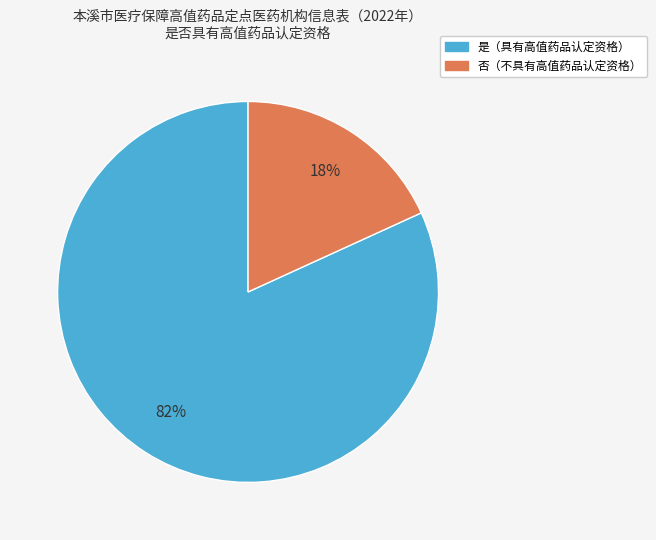

To the nearest percent, what is the average slice percentage?

50%